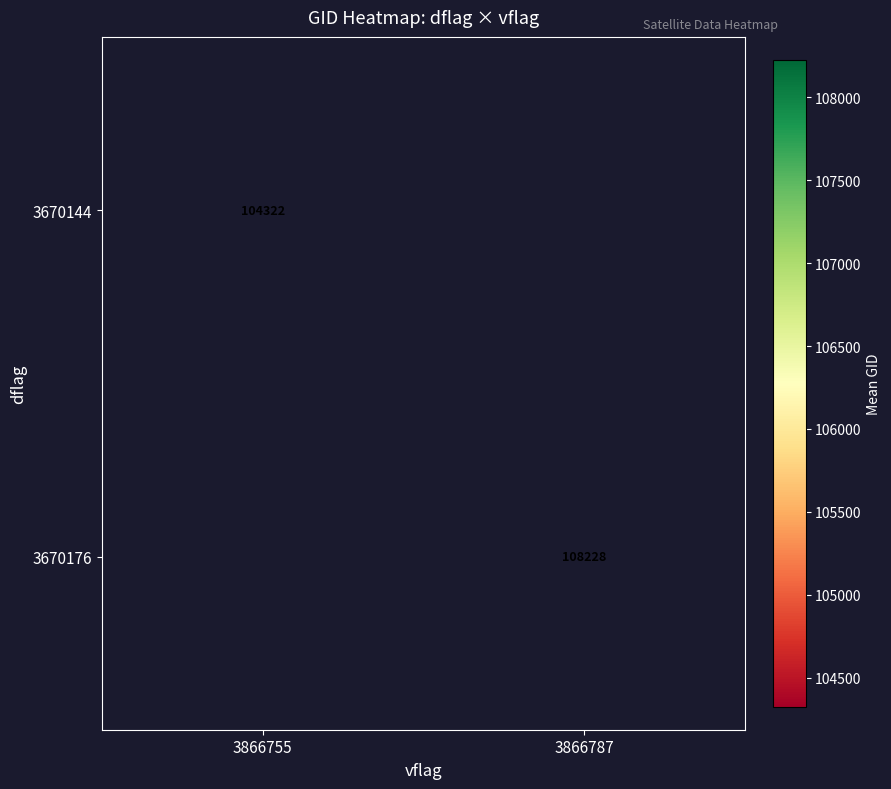

The 3670144 series shows 149597.1 at 3866755. True or false?

False